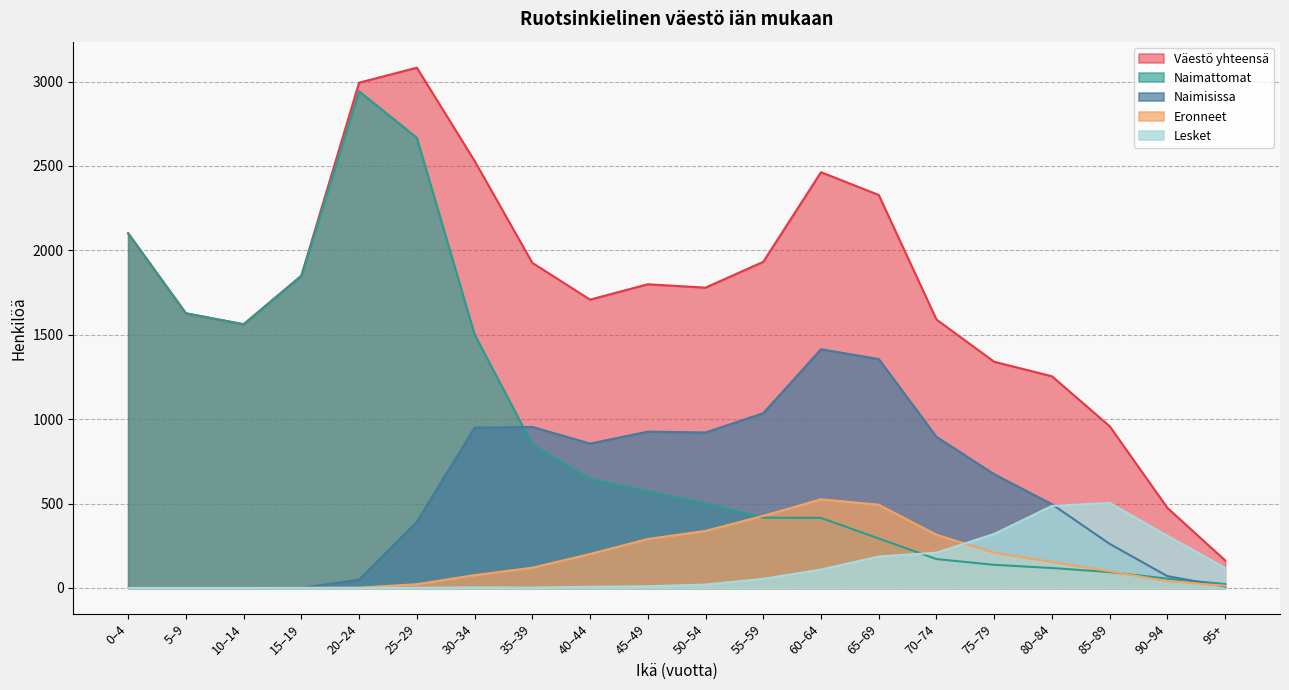

What is the label of the 19th point from the left?

90–94